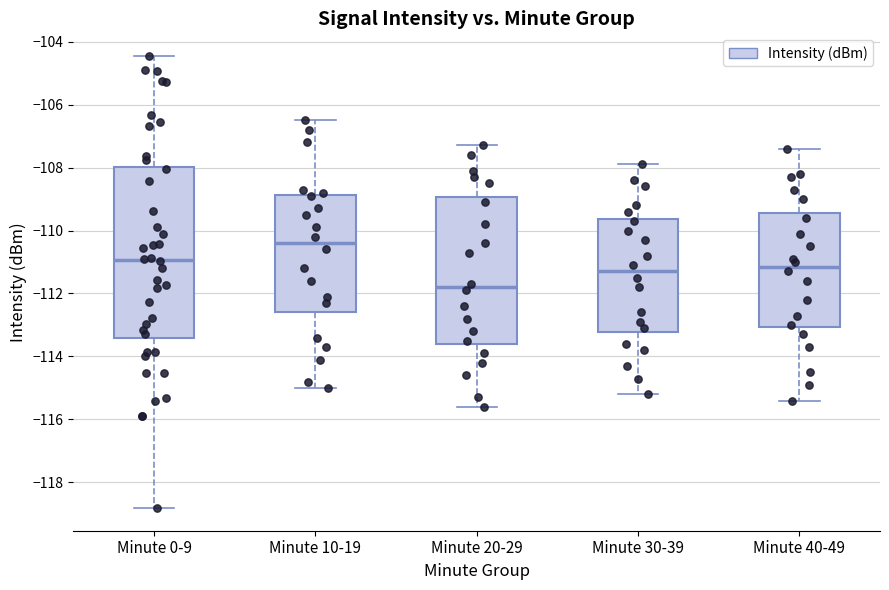

Which box is the tallest, from its lower edge to its upper edge?

Minute 0-9